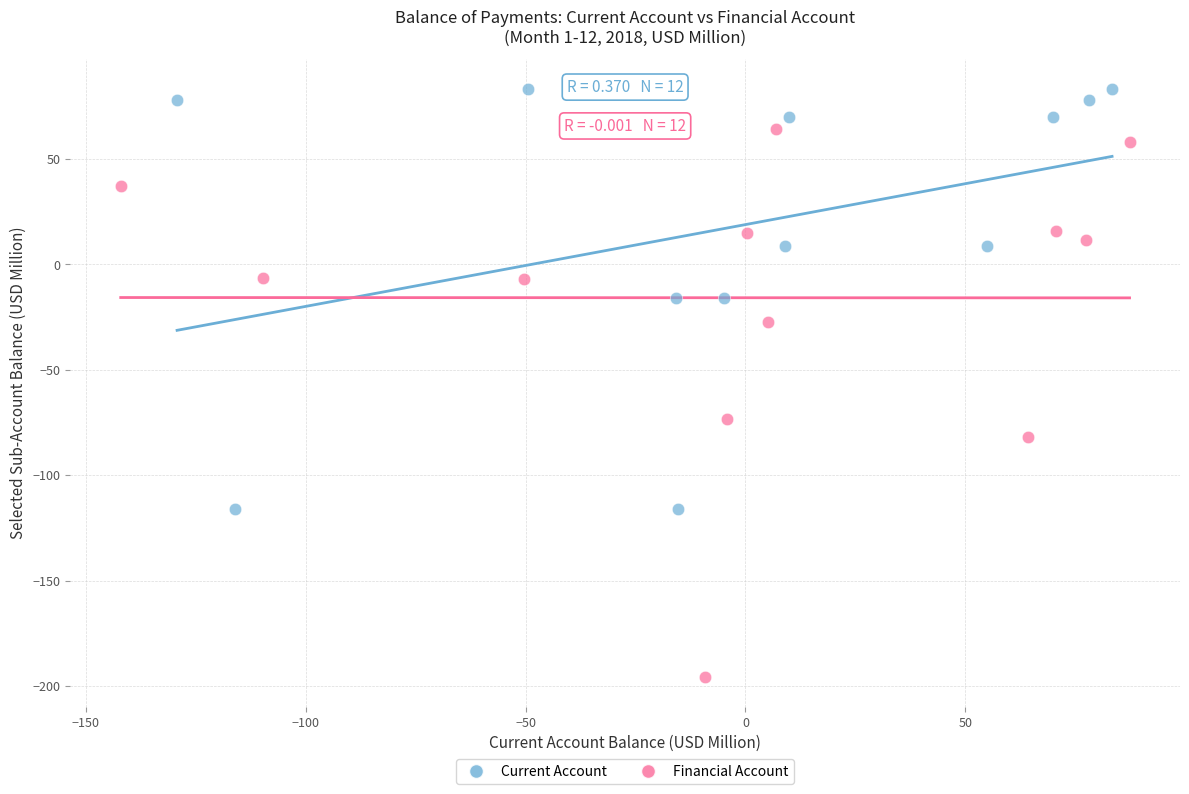

What are all the series names shown in the legend?

Current Account, Financial Account